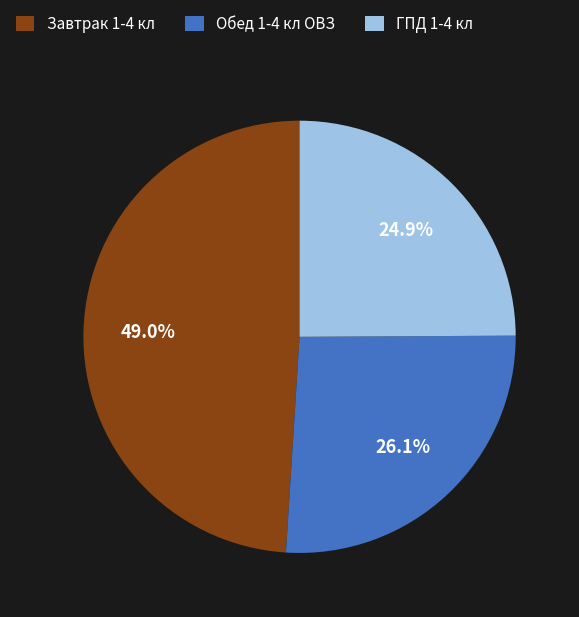

What is the ratio of the value at ГПД 1-4 кл to the value at Обед 1-4 кл ОВЗ?

1.0